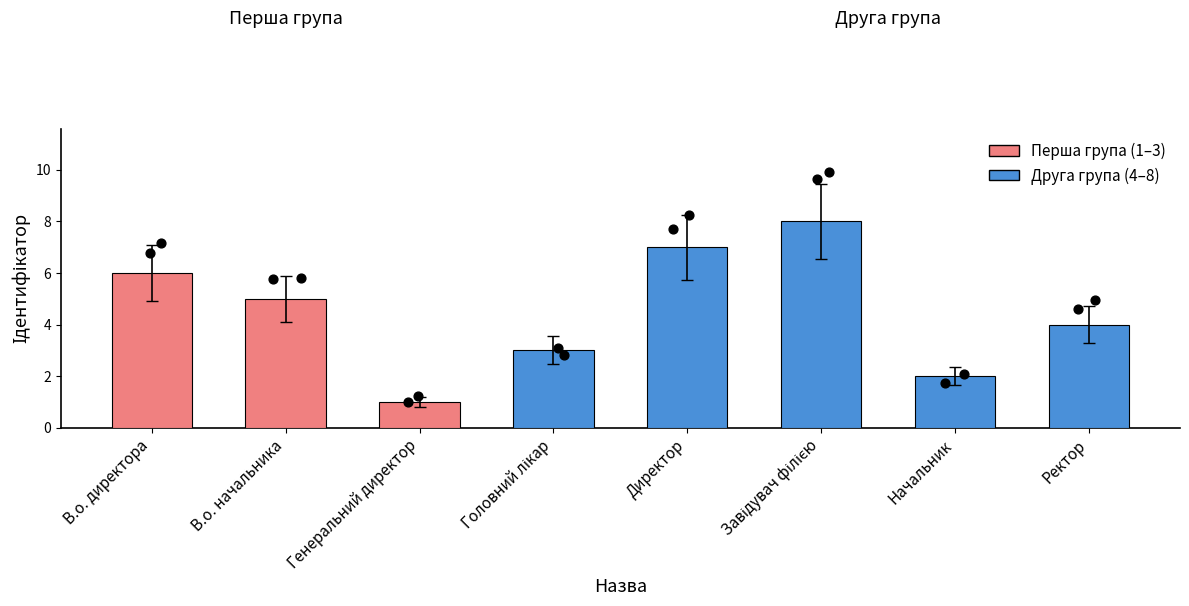

What is the ratio of the value at В.о. начальника to the value at Головний лікар?

1.7